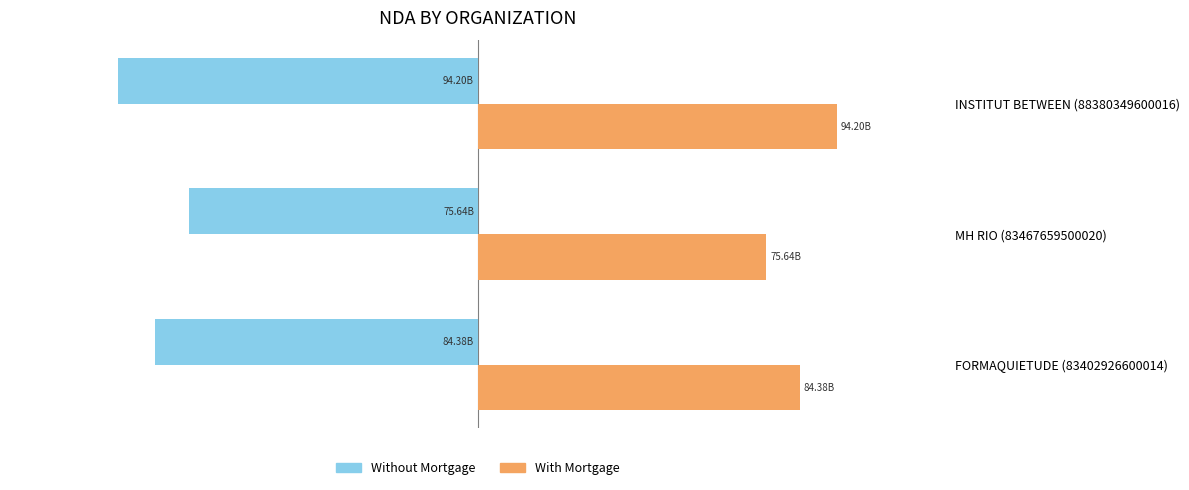

Rank the series by their maximum value, from highest to lowest.

With Mortgage, Without Mortgage